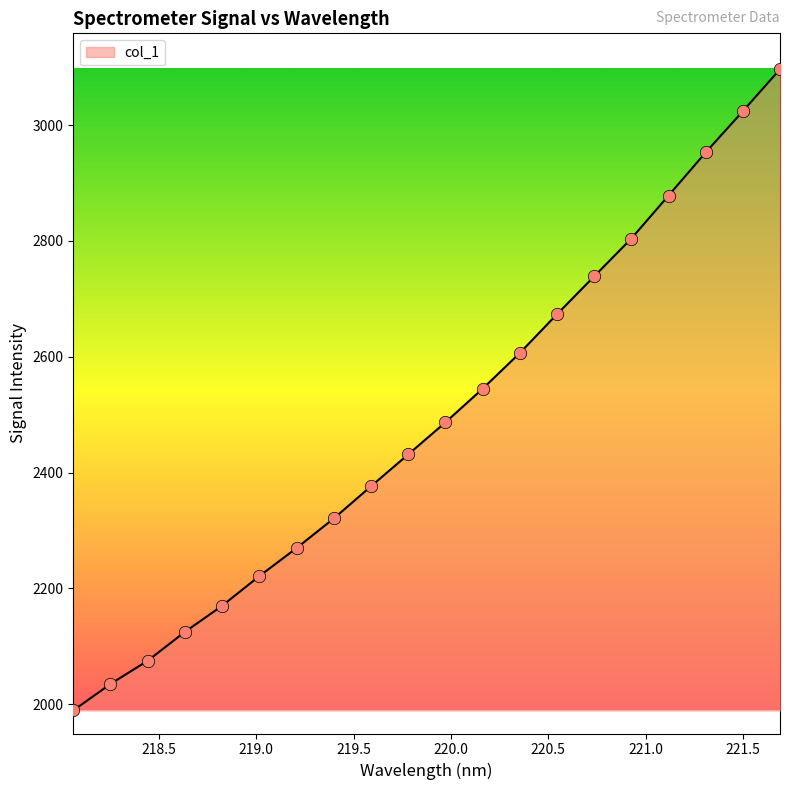

What is the smallest value displayed?

1989.1